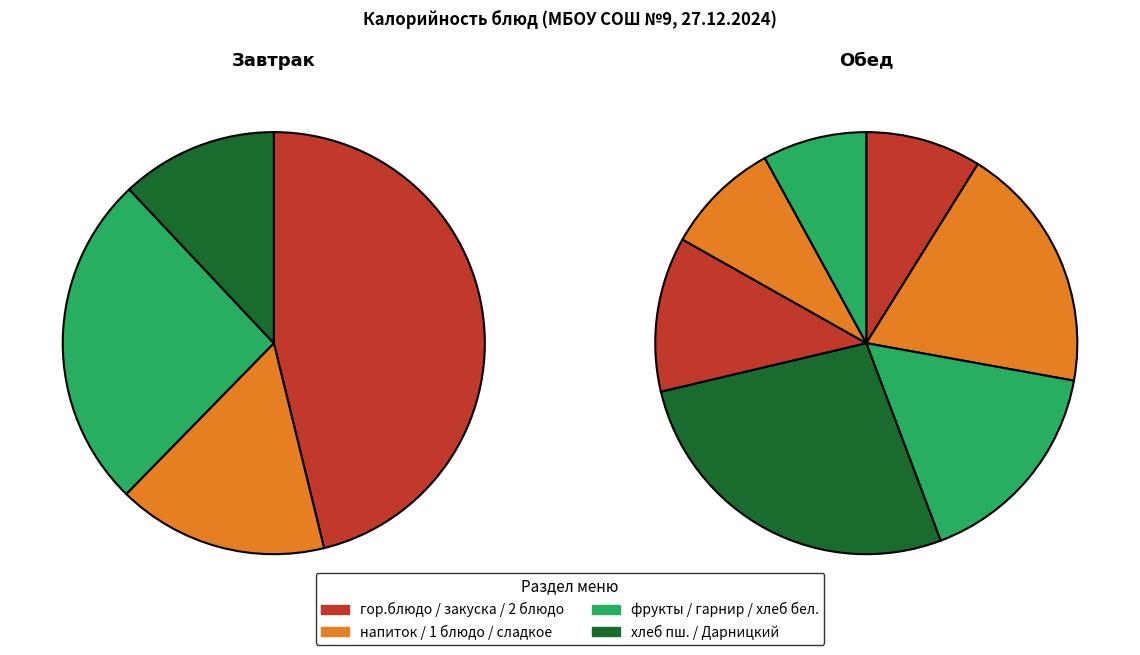

How many slices are in this pie chart?

11